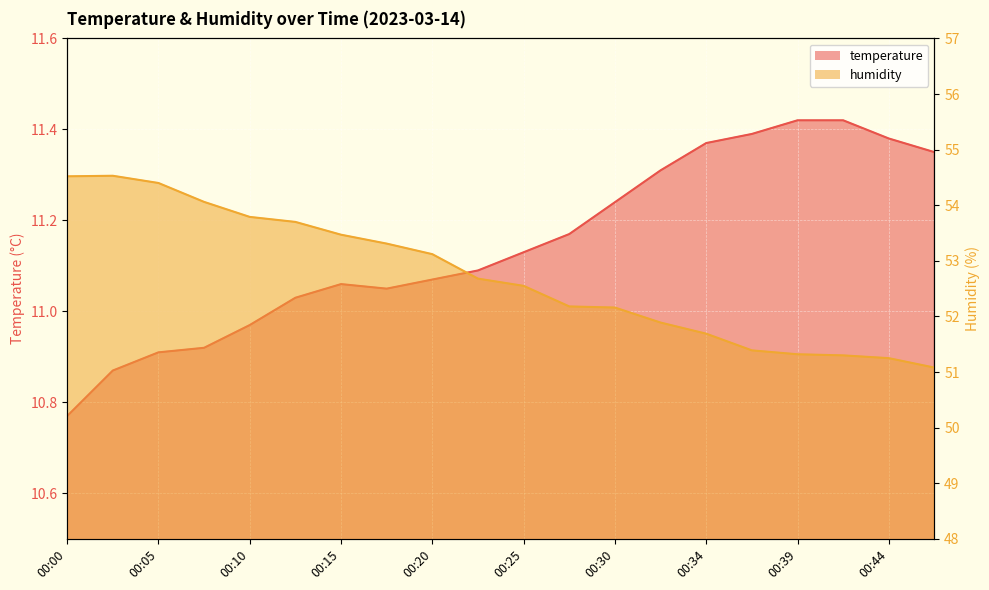

What is the spread (max minus min) of values at 00:34?

40.3